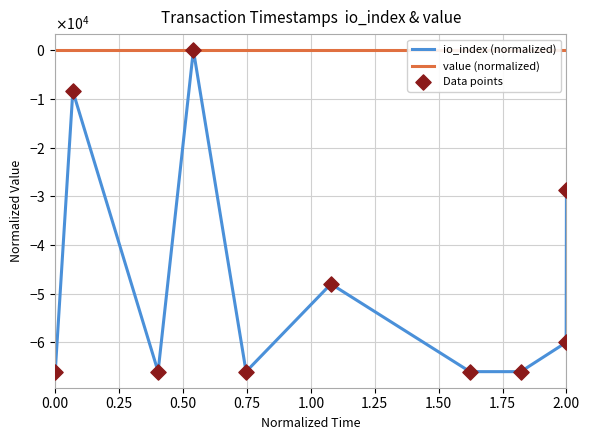

Which series contains the highest Y value?

io_index (normalized)